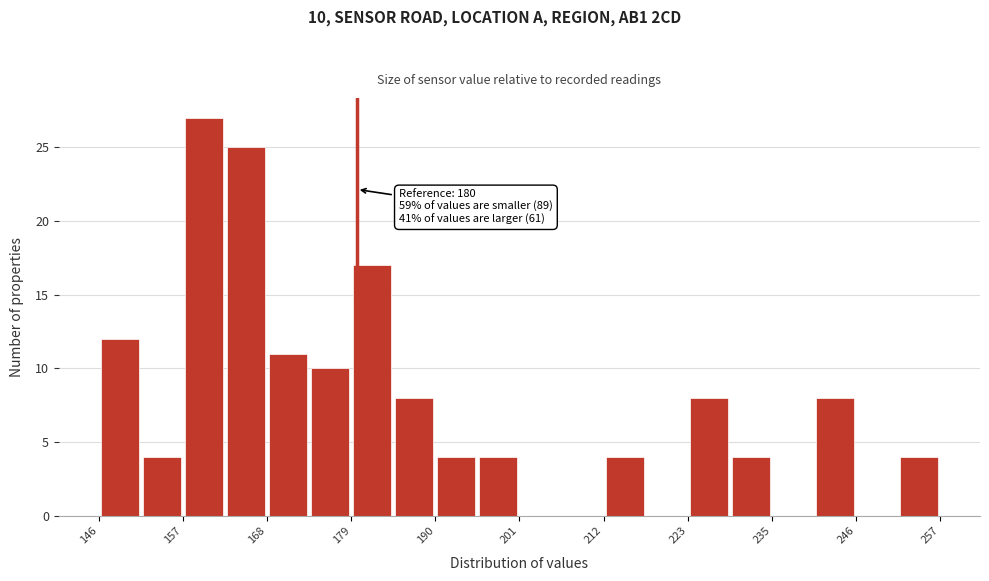

Around what value on the x-axis is the tallest bar? Give the approximate position of its centre, as read against the axis.

160